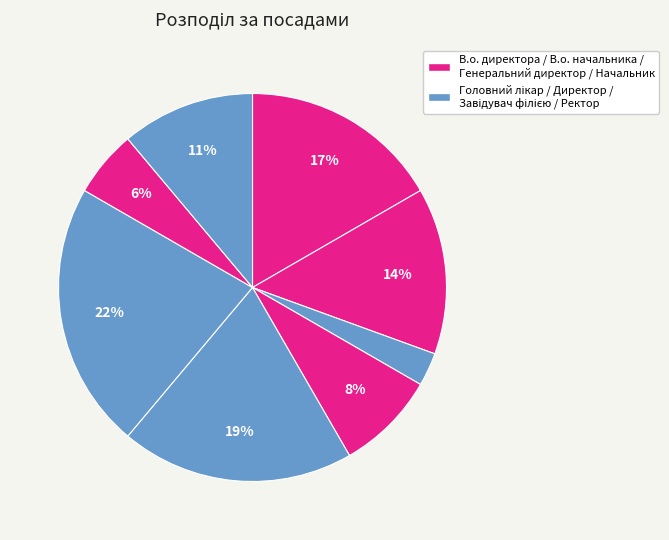

Does any single category account for the majority?

No